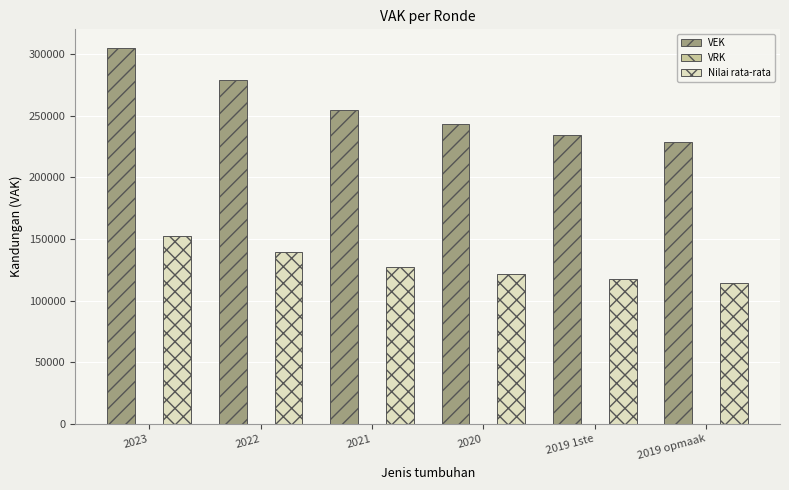

How many bars are there in total?

12